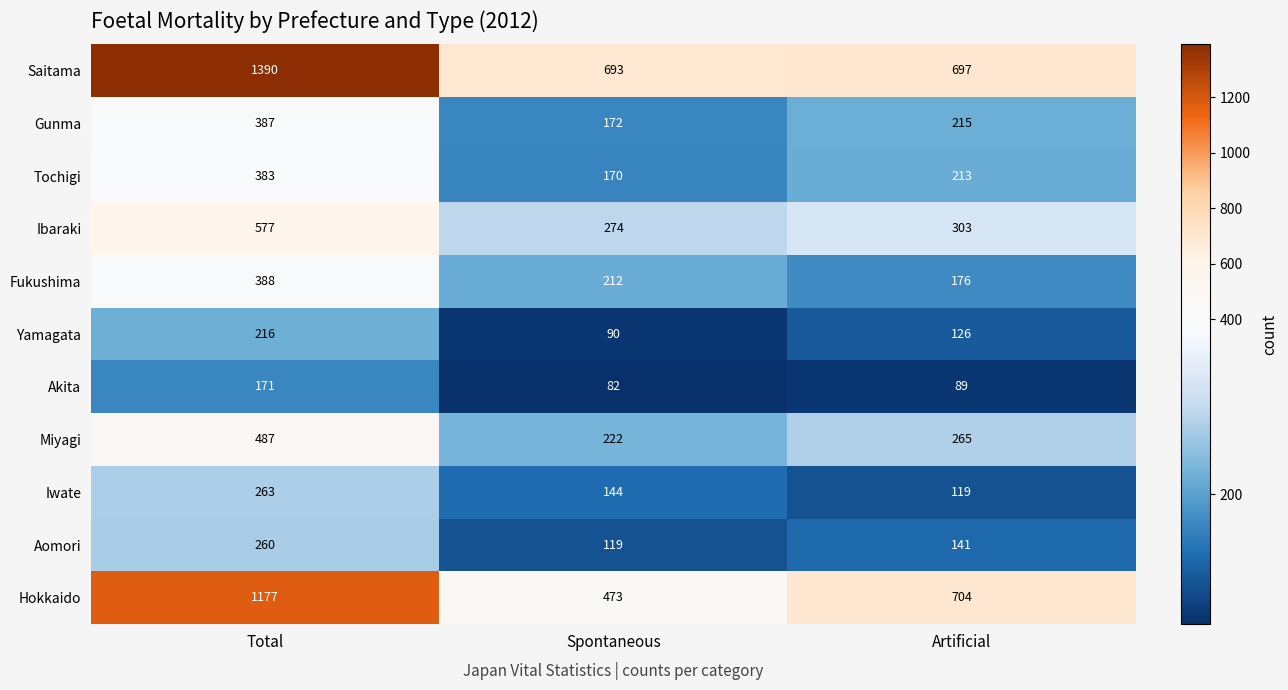

What is the minimum value shown in the chart?

82